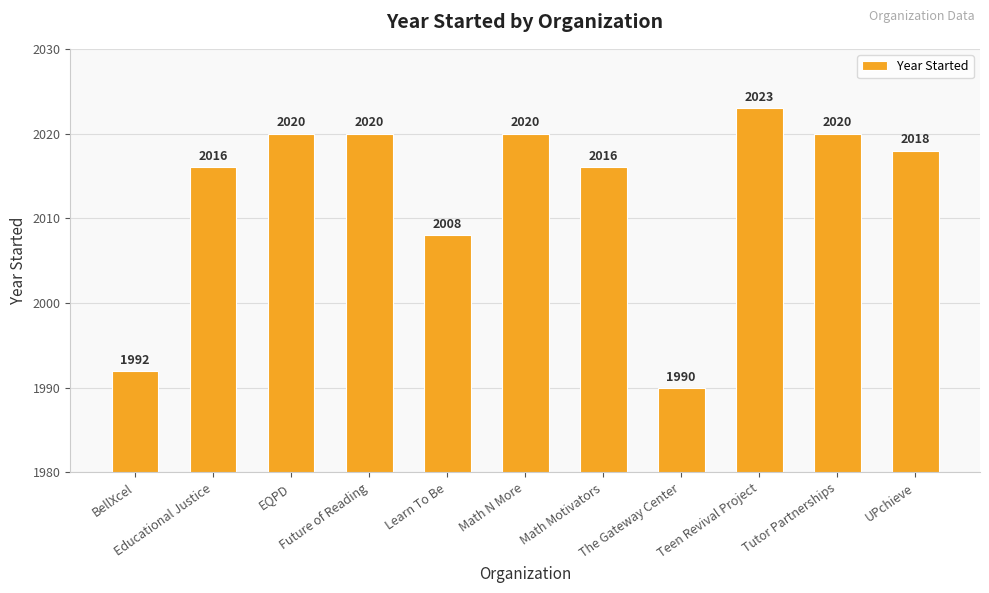

What is the label of the 5th bar from the left?

Learn To Be